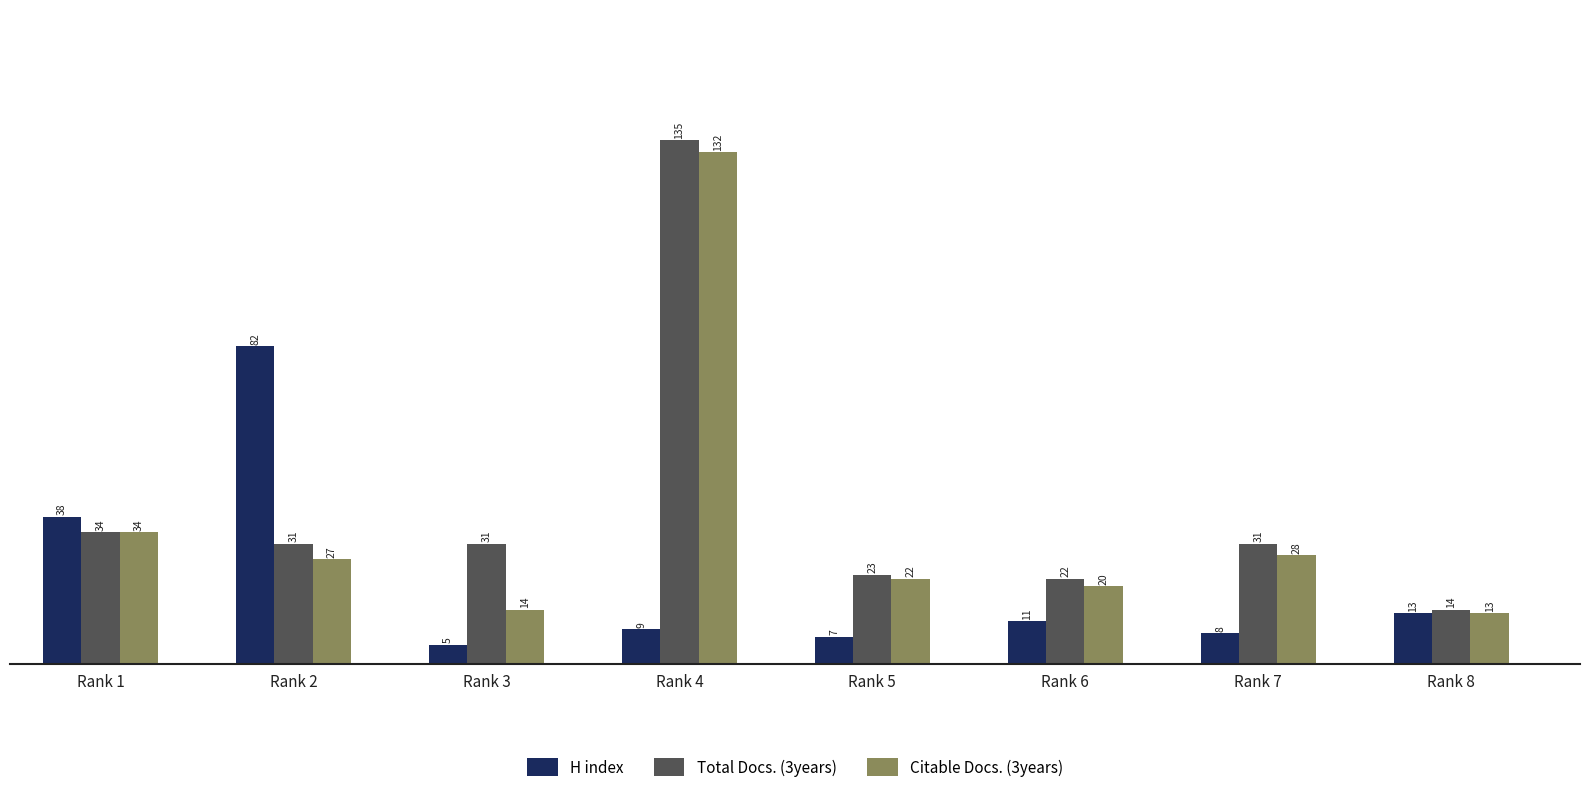

At which label does Citable Docs. (3years) reach its peak?

Rank 4